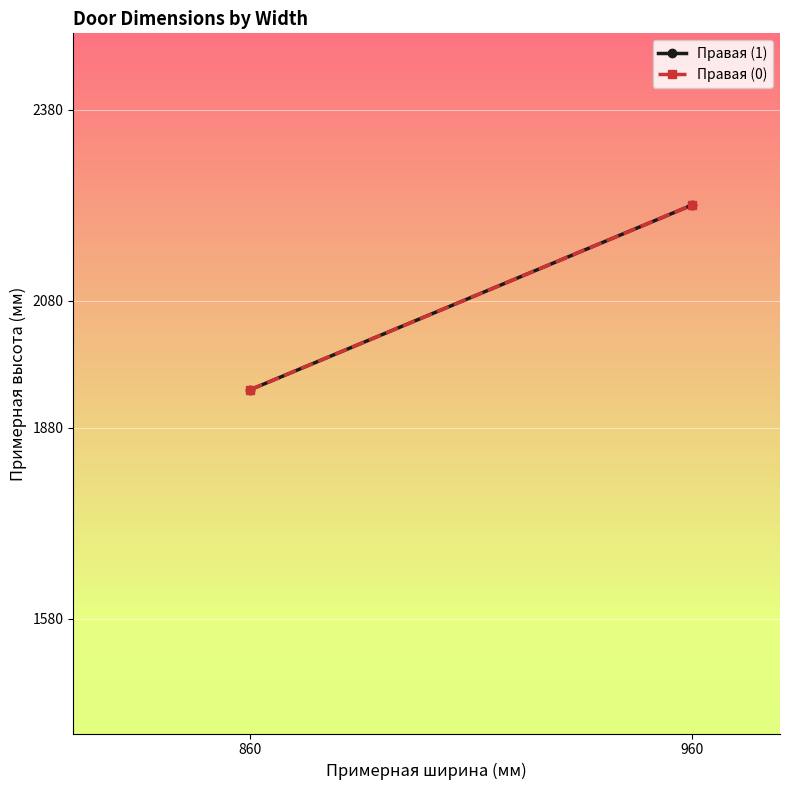

Reading right to left, what are all the values shown in this chart?

Правая (1): 2230	1940
Правая (0): 2230	1940